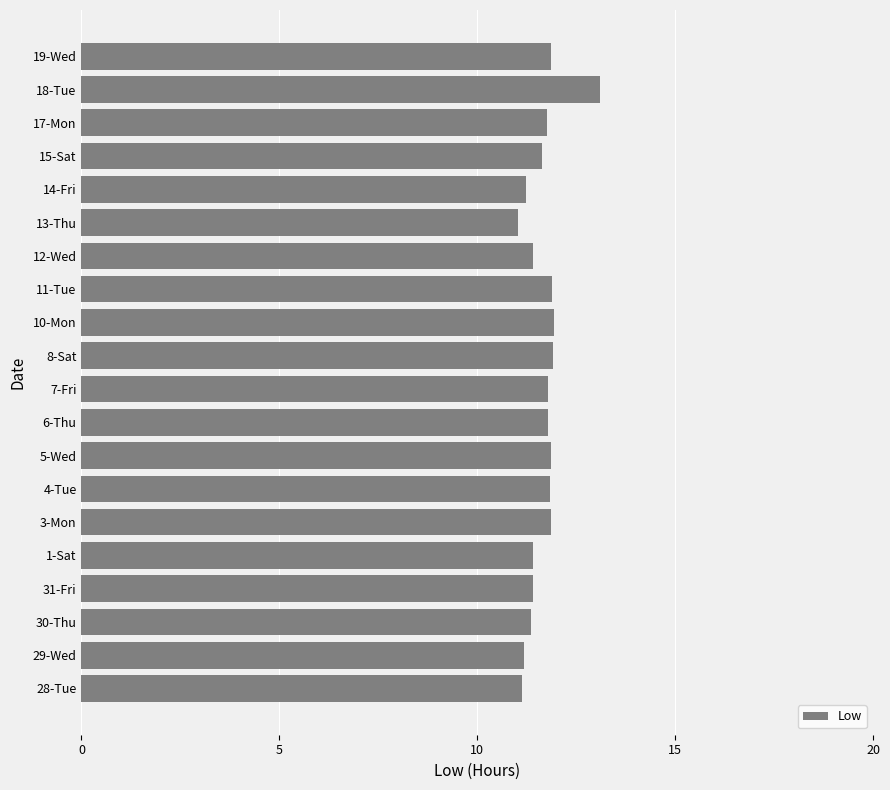

What is the ratio of the value at 28-Tue to the value at 18-Tue?

0.8